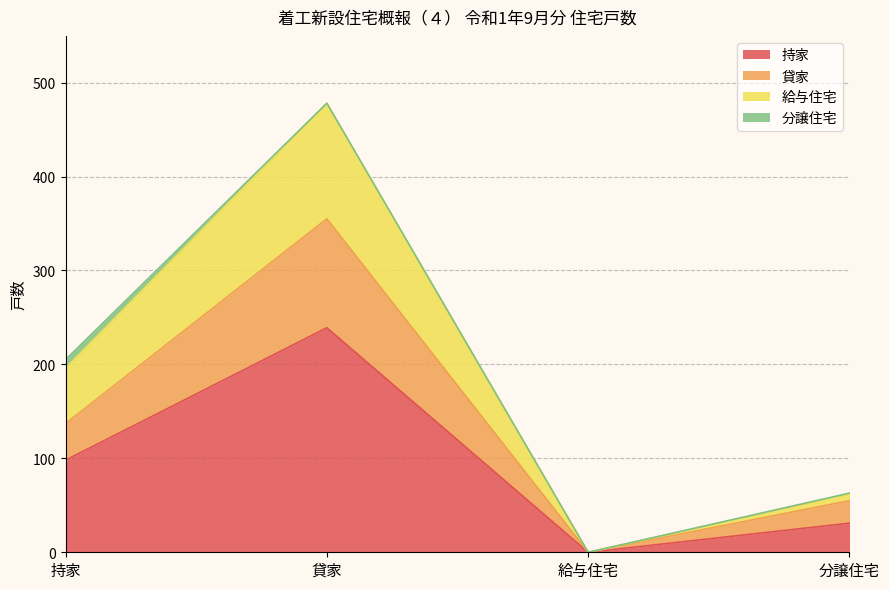

Which category has the lowest value in the 持家 series?

給与住宅